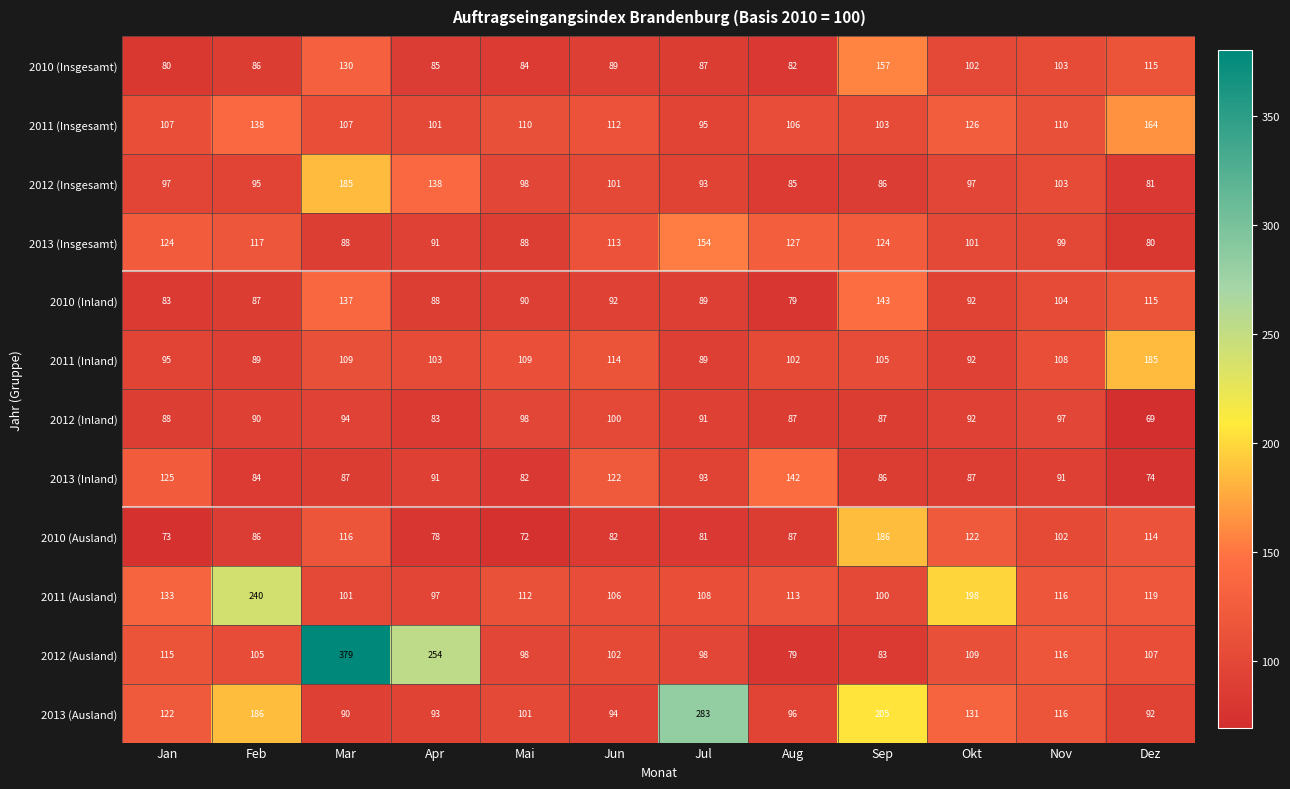

The value of 2011 (Ausland) at Jun is 167. True or false?

False